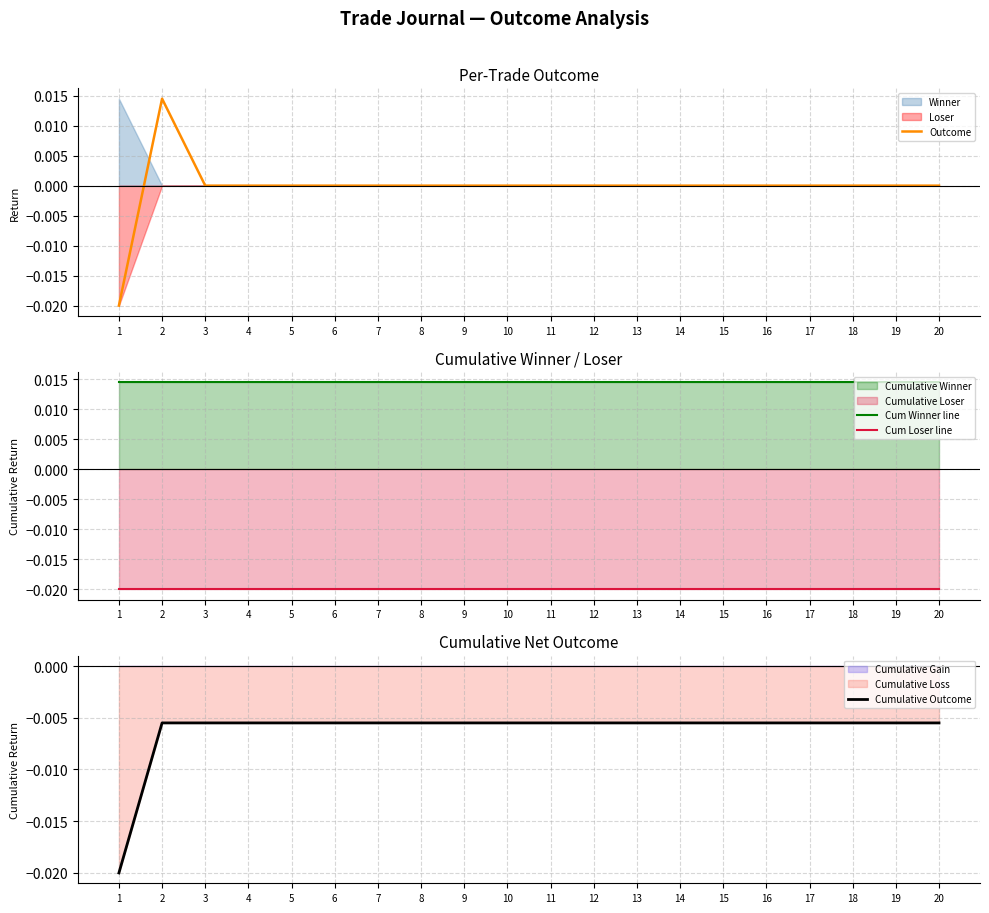

Reading left to right, extract all data points from this chart.

Outcome: 1=-0.0	2=0.0	3=0.0	4=0.0	5=0.0	6=0.0	7=0.0	8=0.0	9=0.0	10=0.0	11=0.0	12=0.0	13=0.0	14=0.0	15=0.0	16=0.0	17=0.0	18=0.0	19=0.0	20=0.0
Cum Winner line: 1=0.0	2=0.0	3=0.0	4=0.0	5=0.0	6=0.0	7=0.0	8=0.0	9=0.0	10=0.0	11=0.0	12=0.0	13=0.0	14=0.0	15=0.0	16=0.0	17=0.0	18=0.0	19=0.0	20=0.0
Cum Loser line: 1=-0.0	2=-0.0	3=-0.0	4=-0.0	5=-0.0	6=-0.0	7=-0.0	8=-0.0	9=-0.0	10=-0.0	11=-0.0	12=-0.0	13=-0.0	14=-0.0	15=-0.0	16=-0.0	17=-0.0	18=-0.0	19=-0.0	20=-0.0
Cumulative Outcome: 1=-0.0	2=-0.0	3=-0.0	4=-0.0	5=-0.0	6=-0.0	7=-0.0	8=-0.0	9=-0.0	10=-0.0	11=-0.0	12=-0.0	13=-0.0	14=-0.0	15=-0.0	16=-0.0	17=-0.0	18=-0.0	19=-0.0	20=-0.0